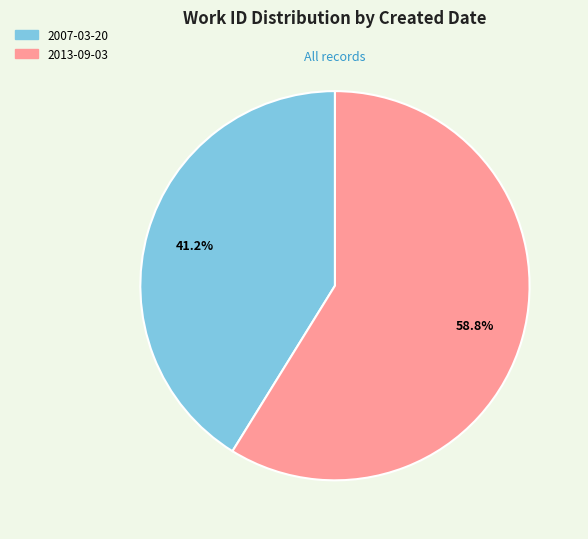

How many segments does this pie chart have?

2